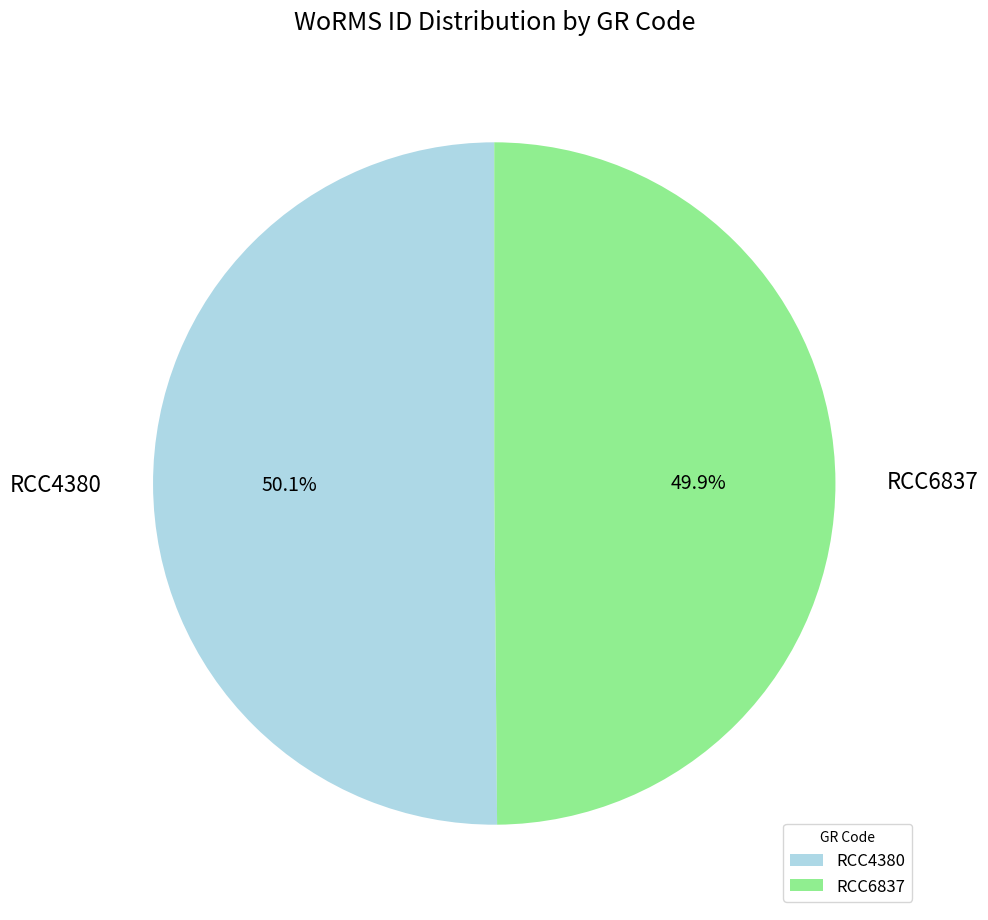

To the nearest percent, what percentage of the pie is RCC6837?

50%